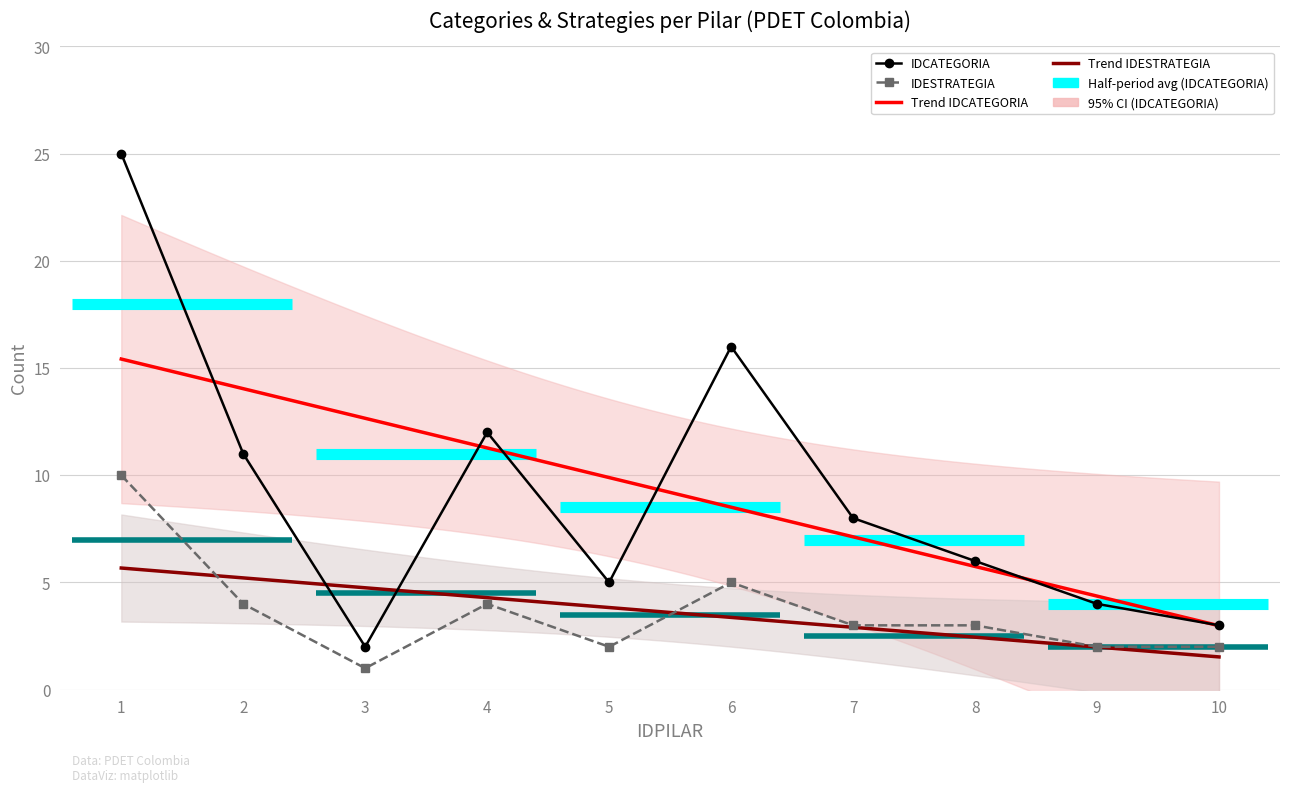

Where is the first local maximum for IDESTRATEGIA?

4